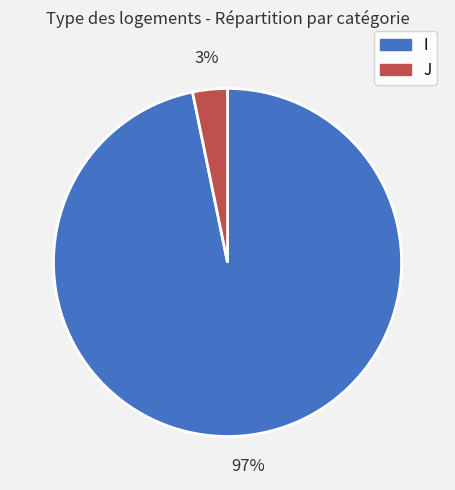

Does any single category account for the majority?

Yes